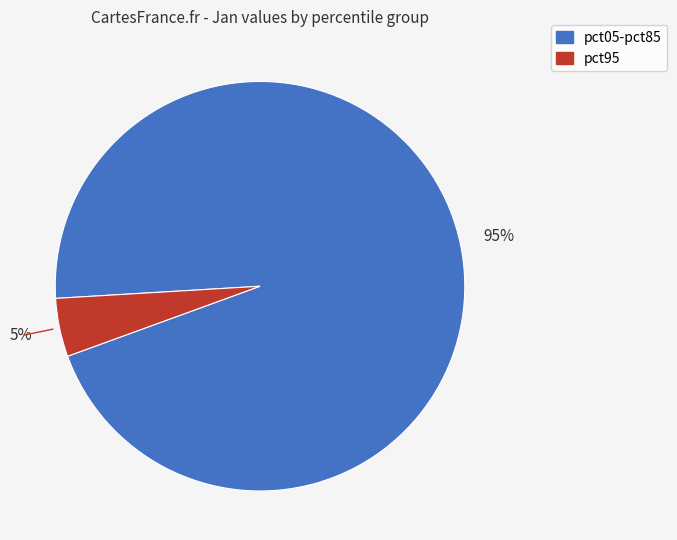

How many slices are in this pie chart?

2